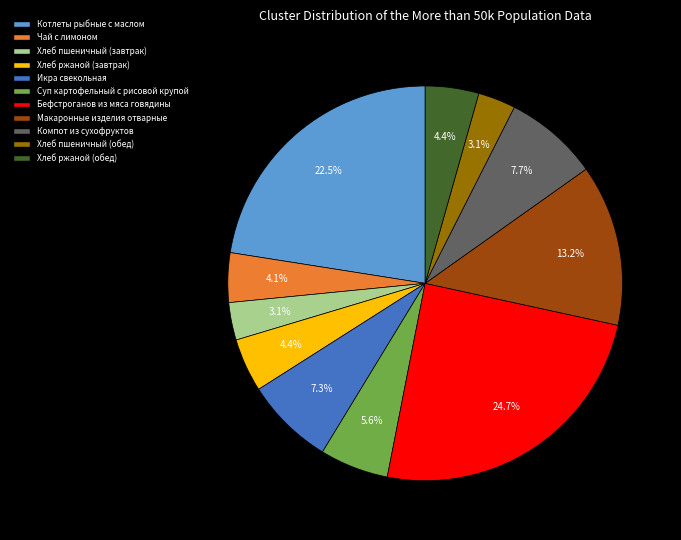

How many segments does this pie chart have?

11